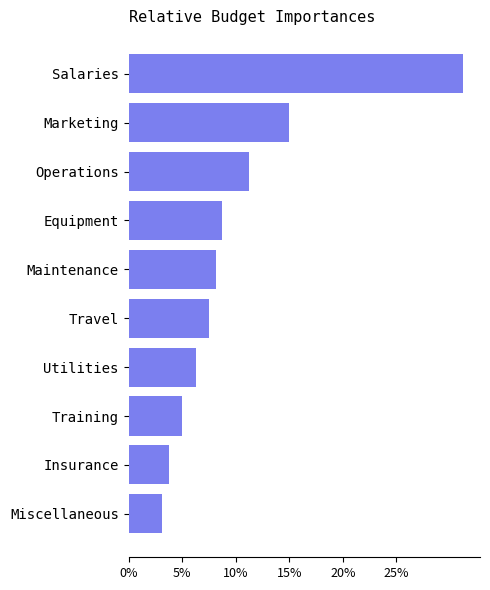

What is the smallest value displayed?

3.1